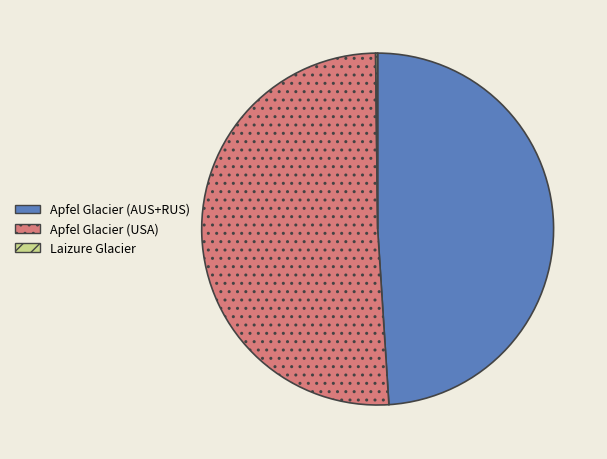

Combined, do Apfel Glacier (USA) and Apfel Glacier (AUS+RUS) account for over 50%?

Yes